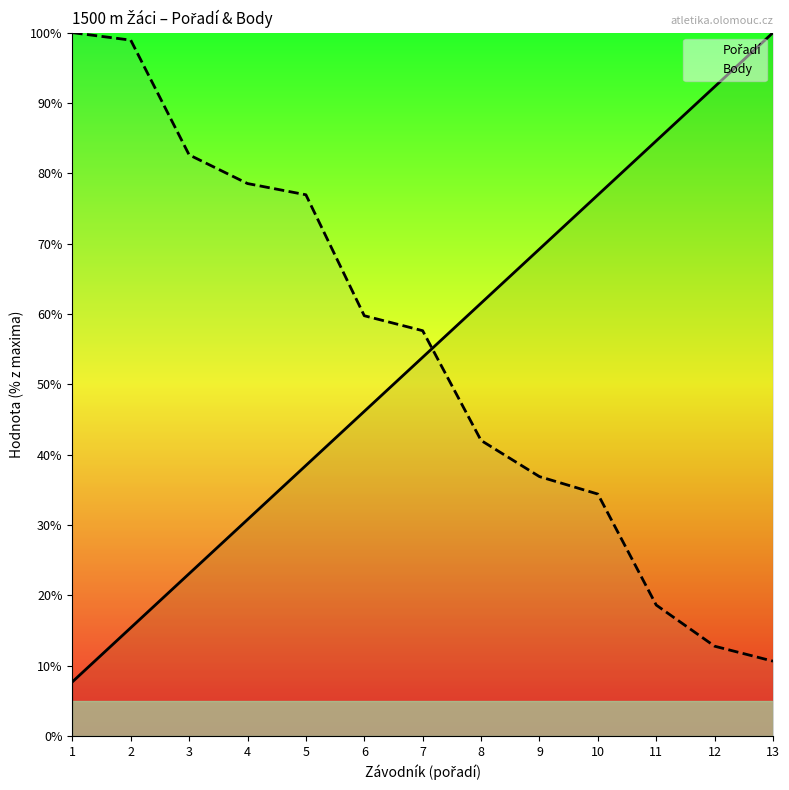

Reading left to right, transcribe all the data shown in this chart.

Pořadí: 1=7.7	2=15.4	3=23.1	4=30.8	5=38.5	6=46.2	7=53.8	8=61.5	9=69.2	10=76.9	11=84.6	12=92.3	13=100.0
Body: 1=100.0	2=98.9	3=82.6	4=78.5	5=77.0	6=59.8	7=57.6	8=42.0	9=36.9	10=34.4	11=18.6	12=12.8	13=10.6